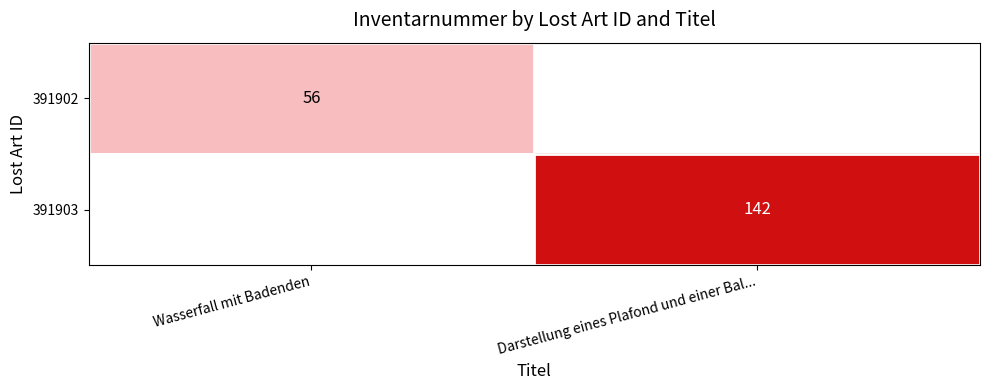

Is the value of 391903 at Darstellung eines Plafond und einer Bal... greater than the value of 391902 at Wasserfall mit Badenden?

Yes